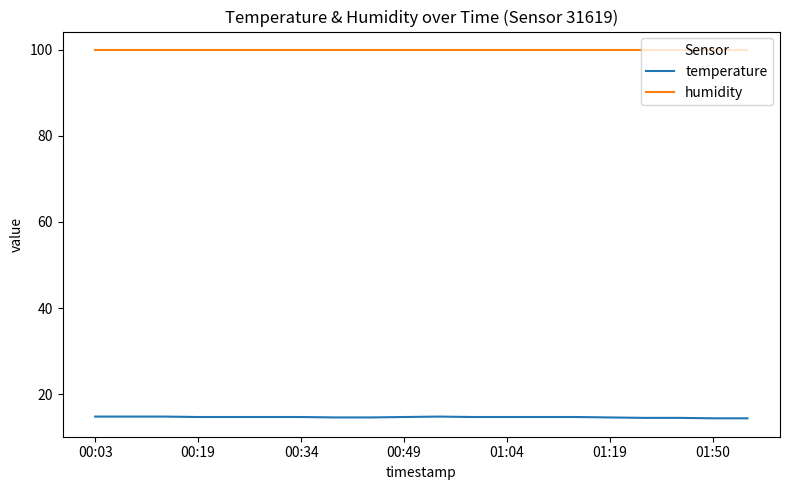

Does the chart have visible grid lines?

No